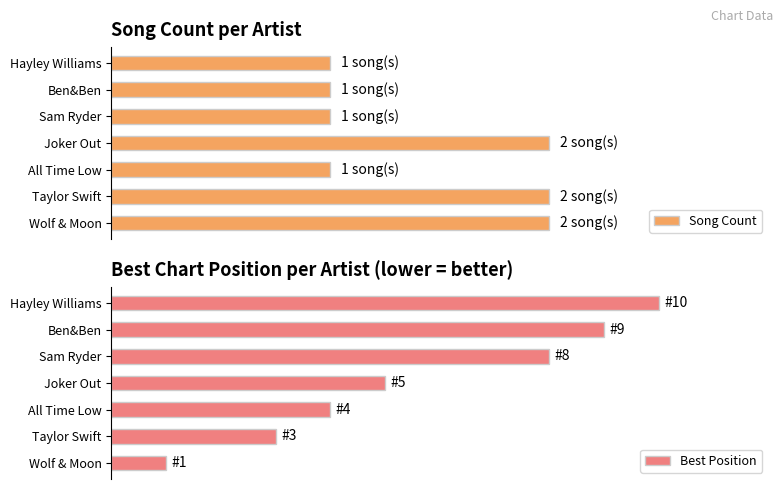

Are the bars horizontal?

Yes